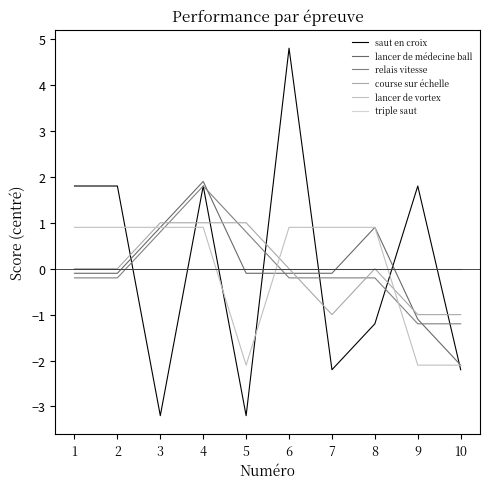

True or false: relais vitesse and triple saut cross at least once.

True